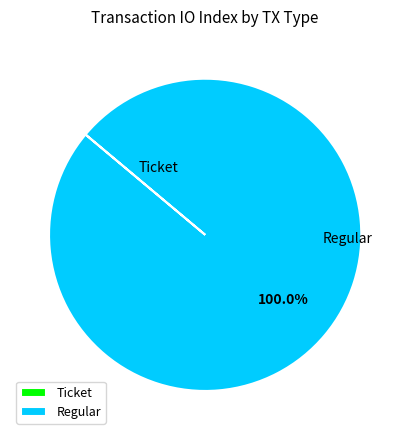

Is Regular the majority of the pie?

Yes